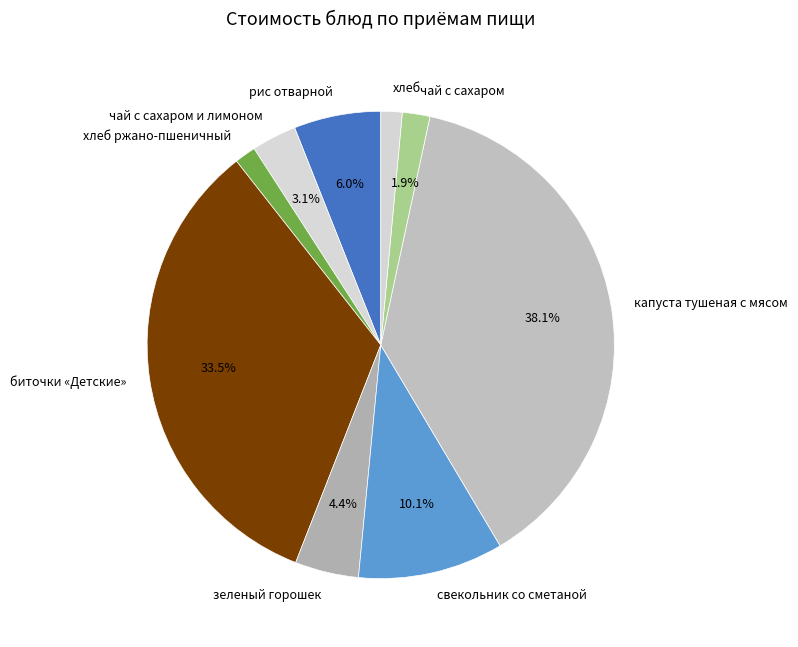

Is капуста тушеная с мясом the majority of the pie?

No